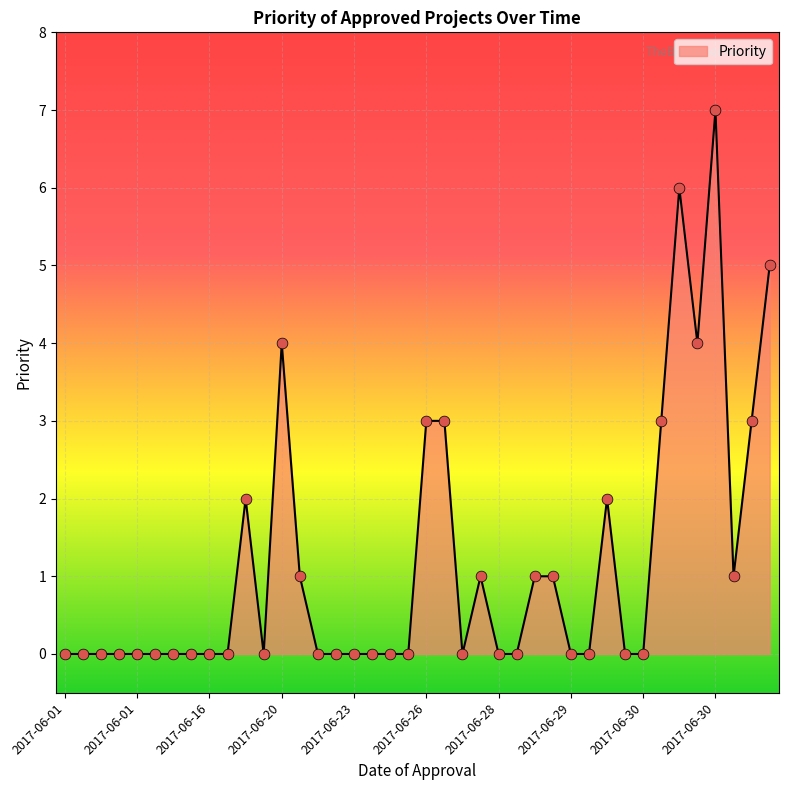

What is the difference between the maximum and minimum values?

7